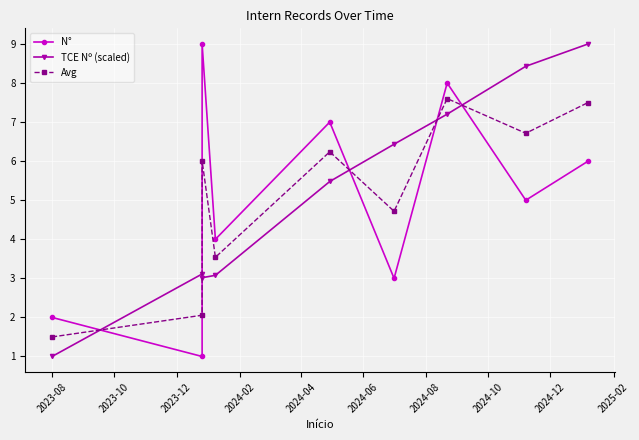

Which series has the largest total across all categories?

TCE Nº (scaled)